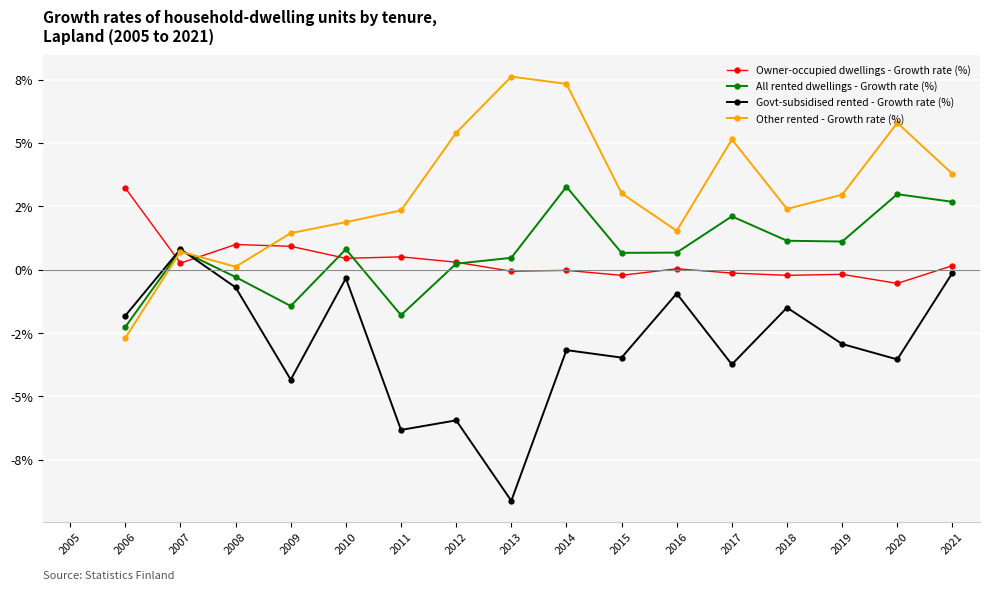

How many intersections are there between Owner-occupied dwellings - Growth rate (%) and Other rented - Growth rate (%)?

3